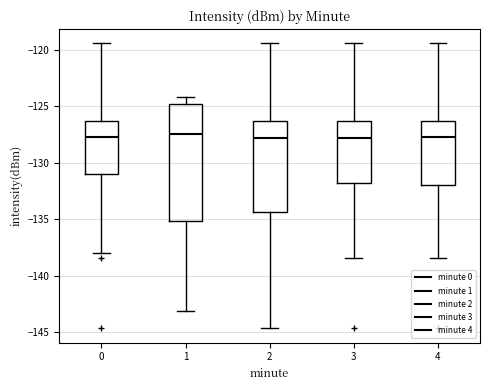

Where does the lower whisker of the box at x = 3 end on the y-axis? The values are not printed on the chart, so give them approximately, as read against the axis.

-138.5